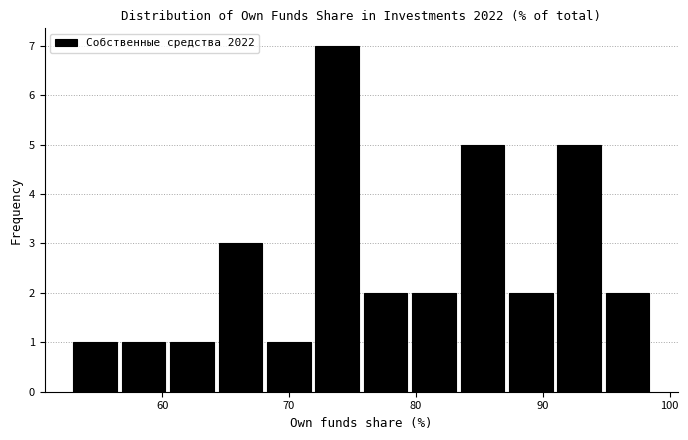

Read against the x-axis, roughly where is the centre of the tallest bar?

74